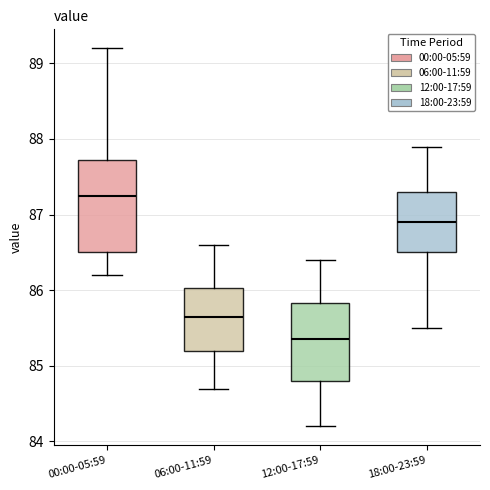

Reading left to right, transcribe this box plot: for each box, give where its median line is, the range the box spans, and where its two whiskers end, as read against the y-axis. The values are not printed on the chart, so give them approximately, as read against the axis.

00:00-05:59: median 87.3, box 86.5 to 87.7, whiskers 86.2 to 89.2
06:00-11:59: median 85.7, box 85.2 to 86.0, whiskers 84.7 to 86.6
12:00-17:59: median 85.4, box 84.8 to 85.8, whiskers 84.2 to 86.4
18:00-23:59: median 86.9, box 86.5 to 87.3, whiskers 85.5 to 87.9